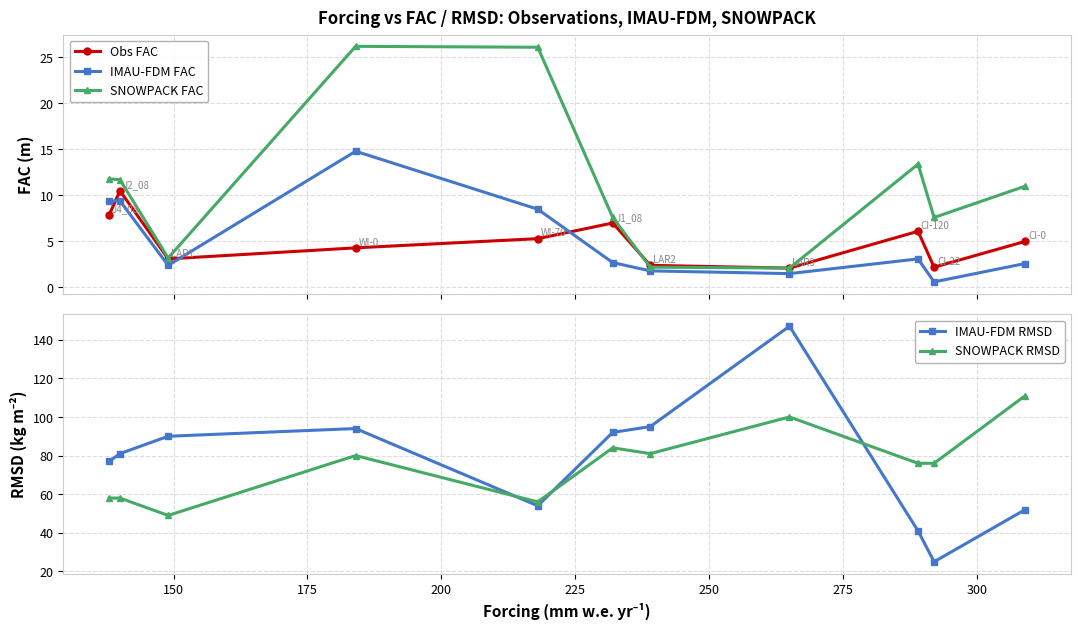

True or false: SNOWPACK FAC has more than 0 points higher than both neighbors.

True